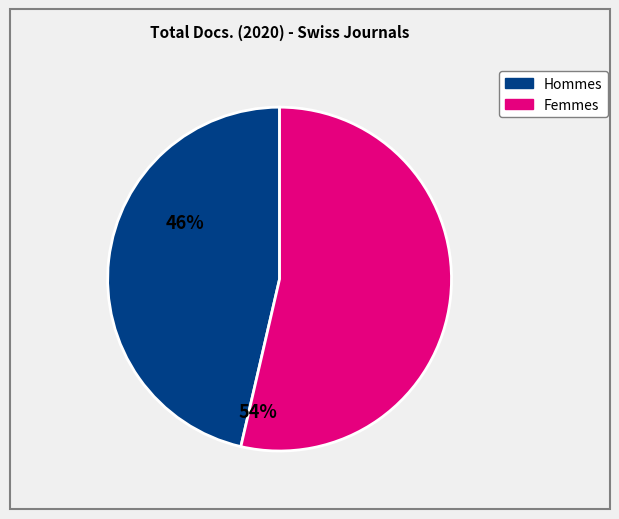

Is there any slice that represents more than half of the pie?

Yes